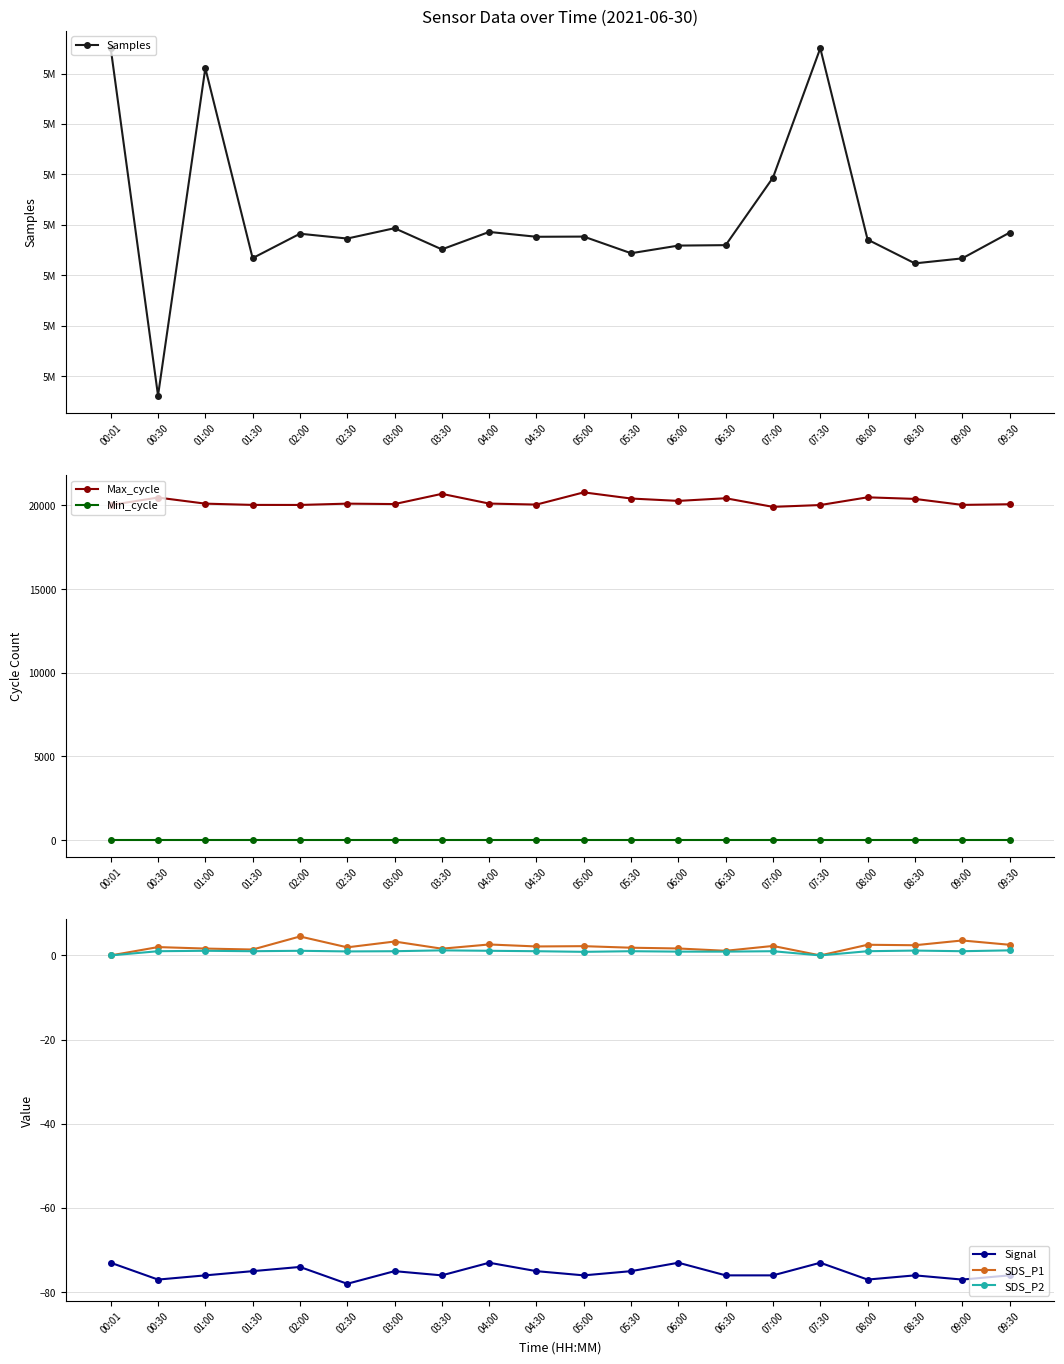

What is the difference between the second highest and second lowest values in the Max_cycle series?

668